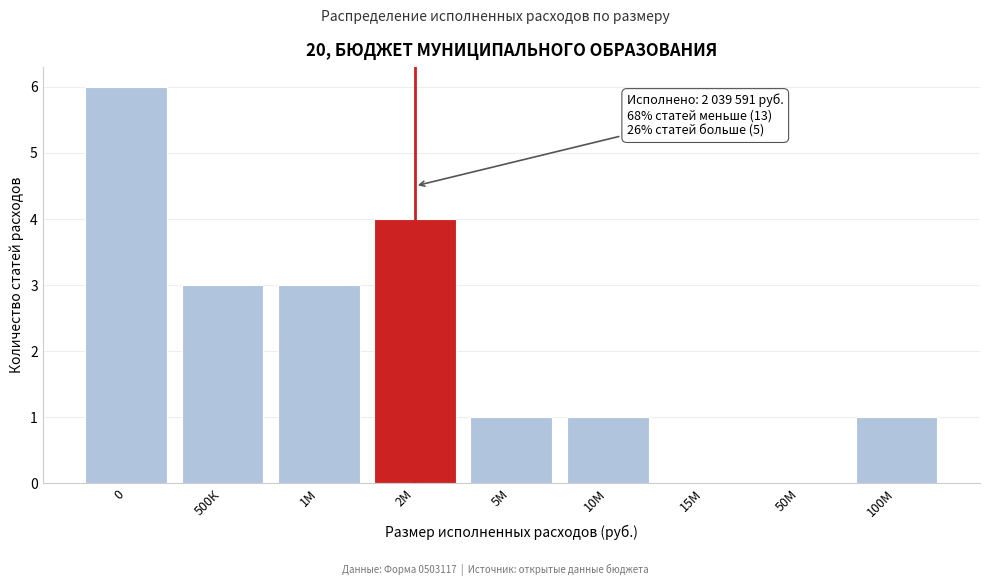

True or false: the data shows 0 at 50М.

True